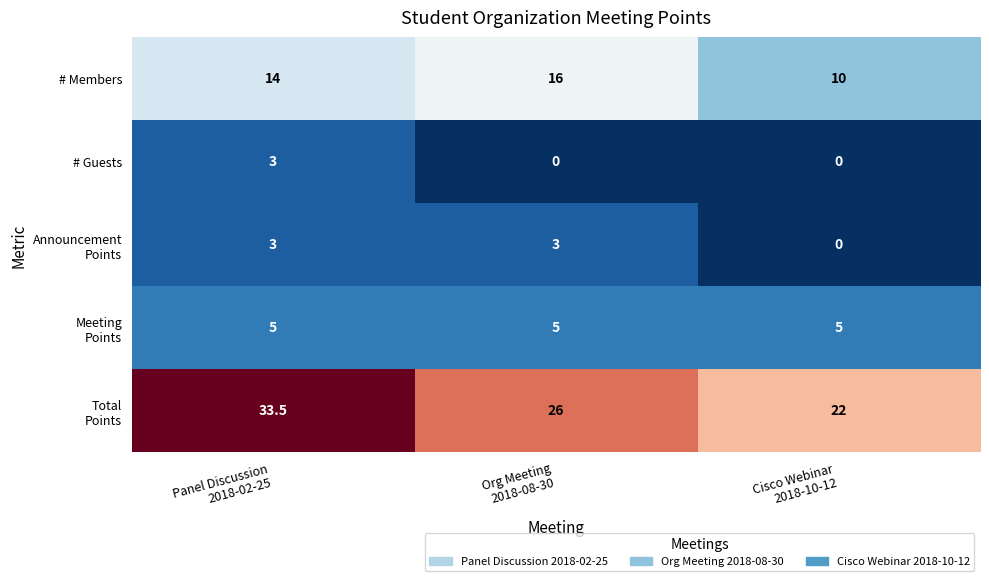

At how many categories does at least one series exceed 8?

3